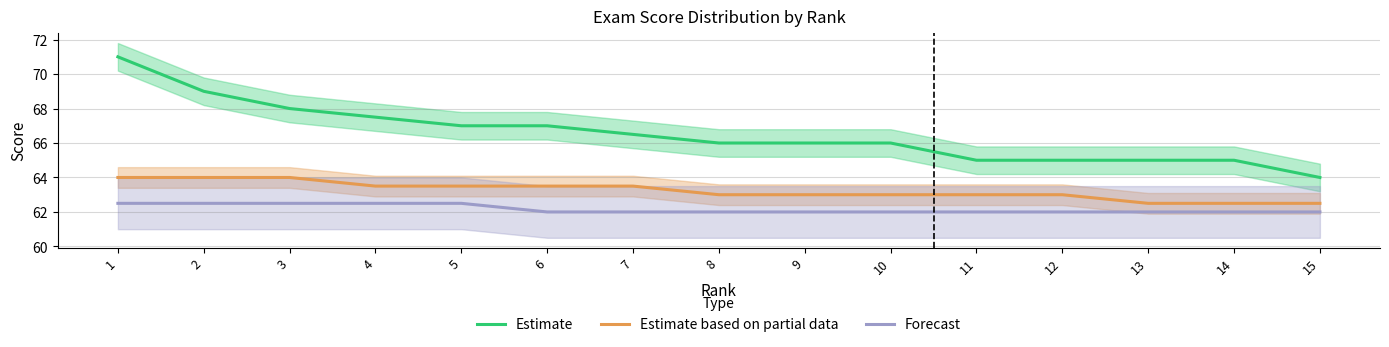

What is the difference between the highest and lowest values at 12?

3.0